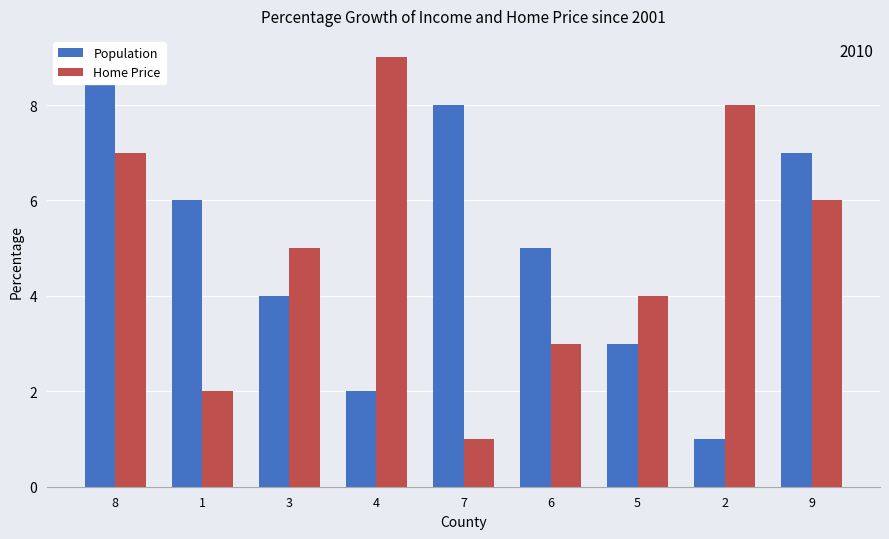

What are all the series names shown in the legend?

Population, Home Price